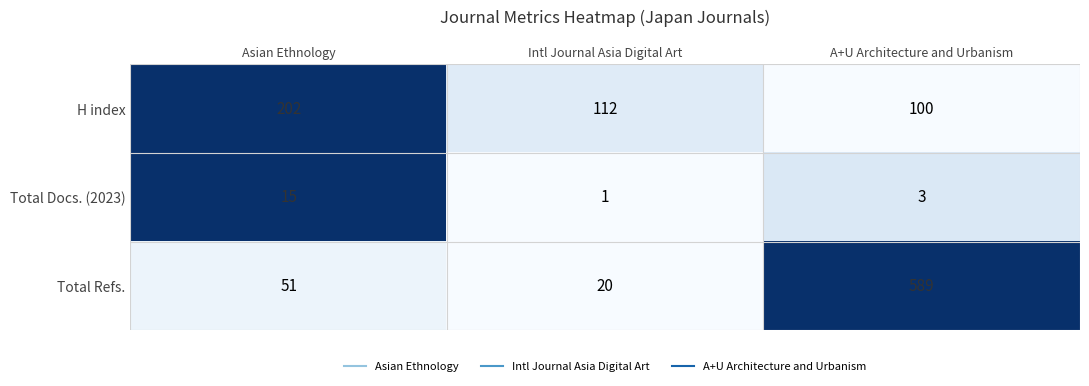

The Total Refs. series shows 20 at Intl Journal Asia Digital Art. True or false?

True